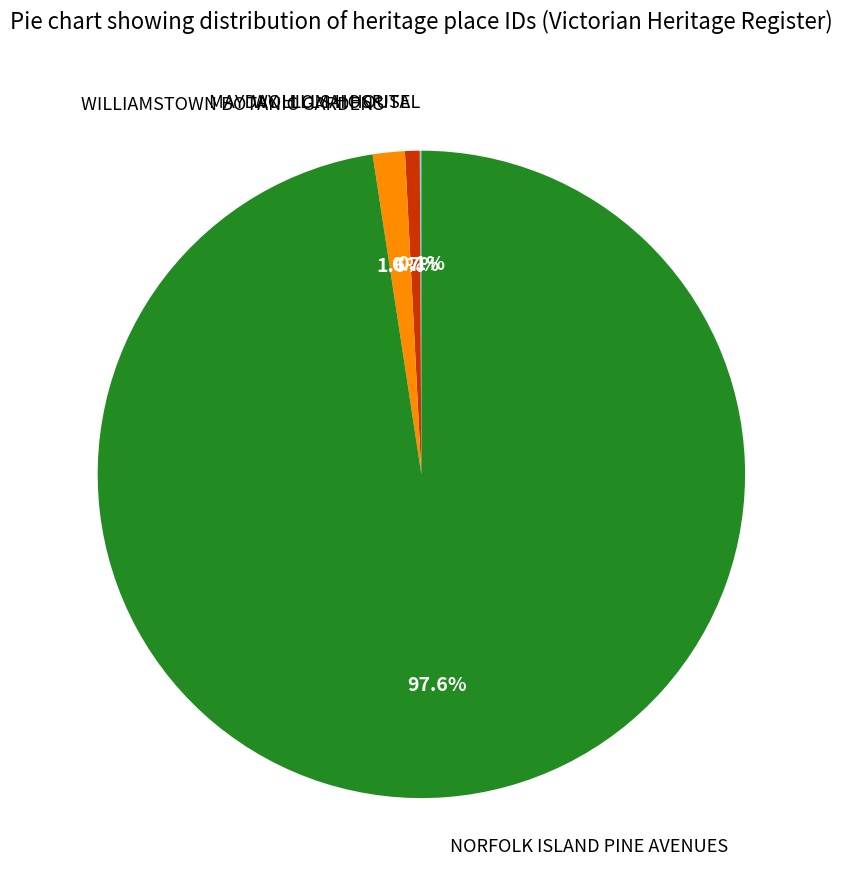

Which has a higher value, WOLLOMAI HOUSE or NORFOLK ISLAND PINE AVENUES?

NORFOLK ISLAND PINE AVENUES